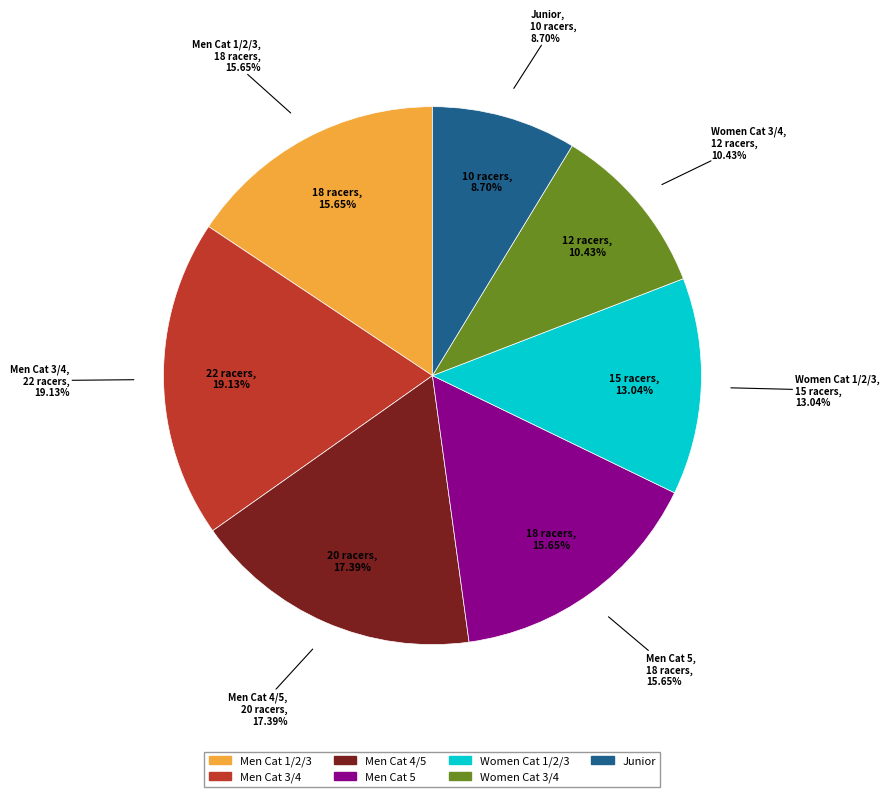

What is the change in value from Men Cat 1/2/3 to Women Cat 3/4?

-6